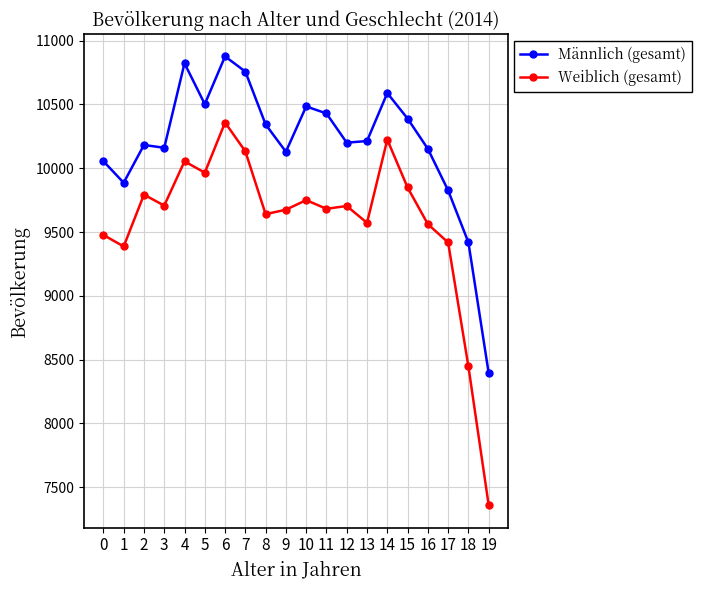

True or false: Weiblich (gesamt) and Männlich (gesamt) cross at least once.

False